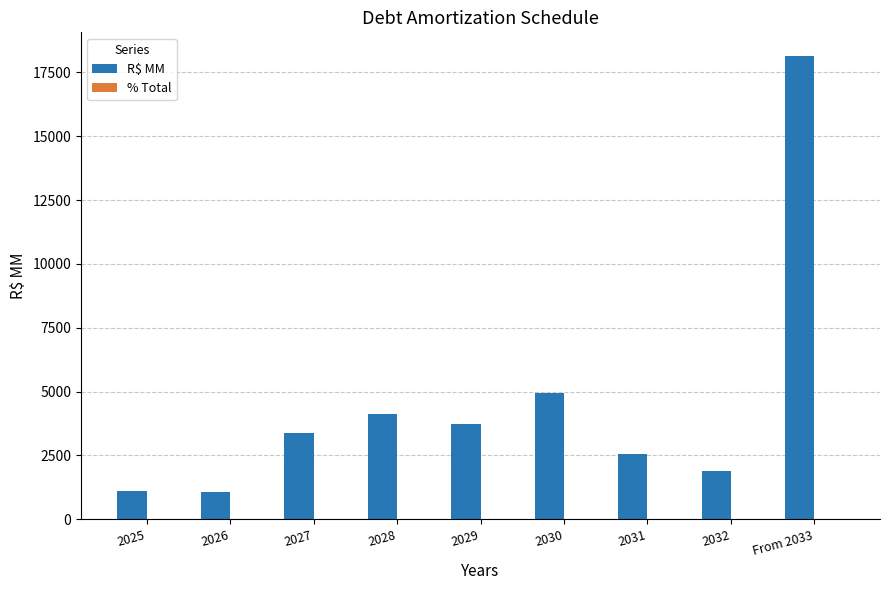

What is the maximum value for R$ MM?

18158.9